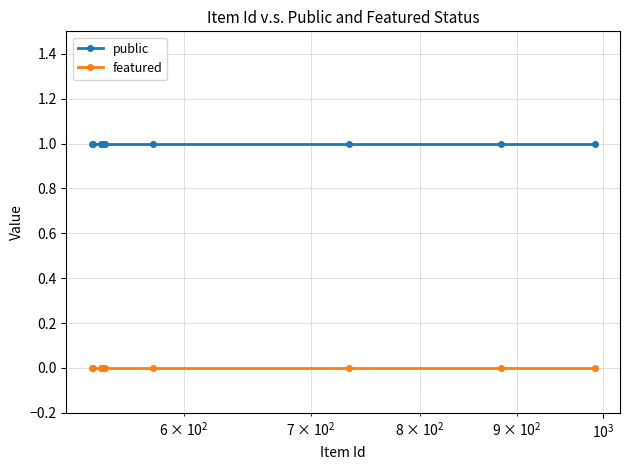

Which series has the largest range (max minus min)?

public